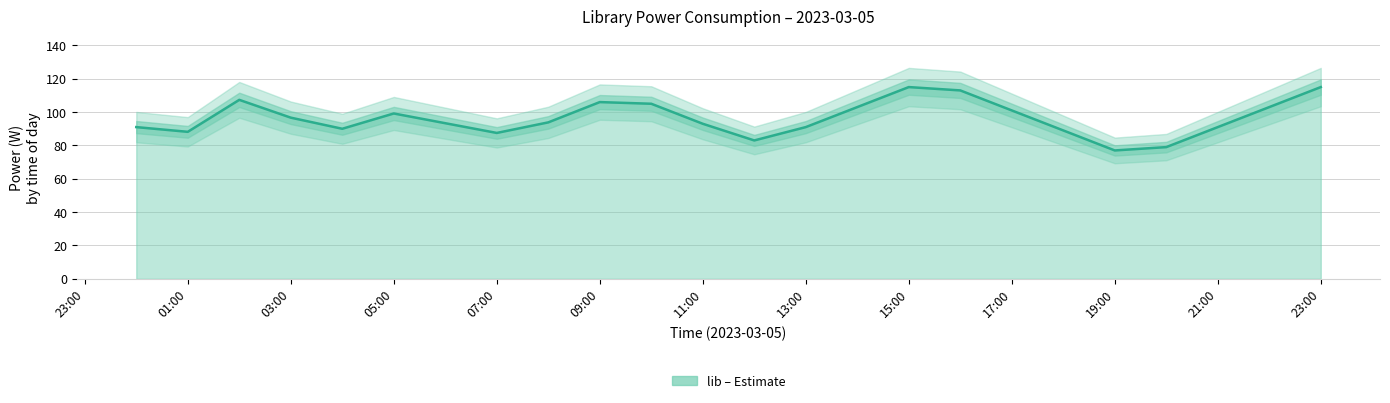

How many data points are less than 93?

10